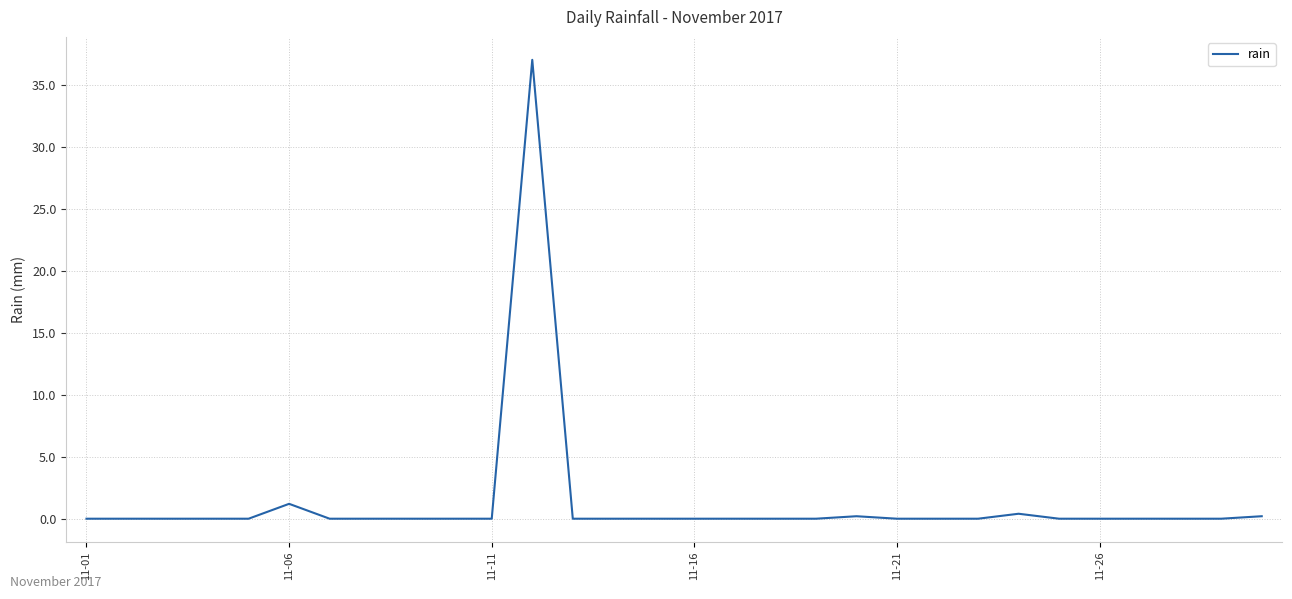

What is the maximum value shown in the chart?

37.0